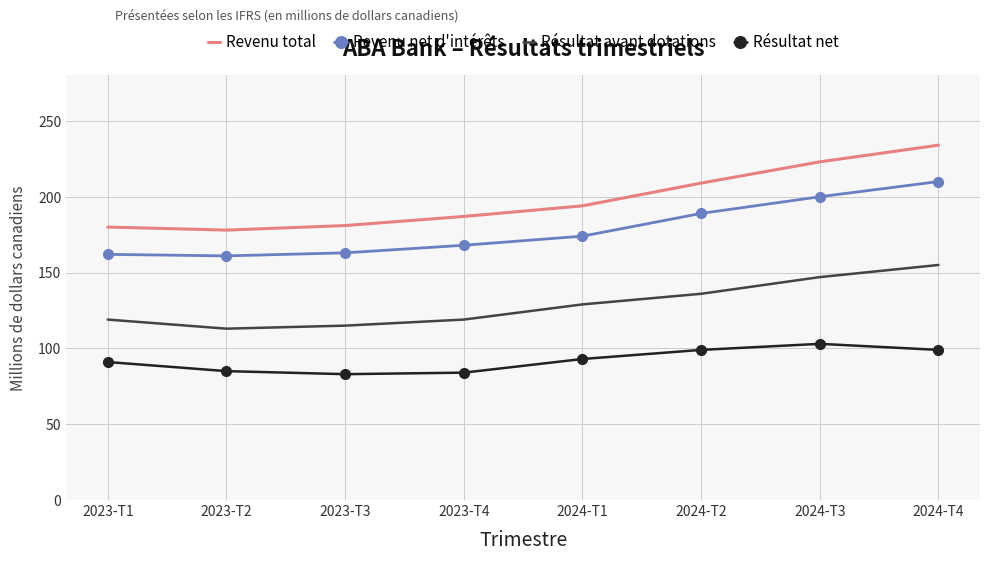

What is the spread (max minus min) of values at 2024-T1?

101